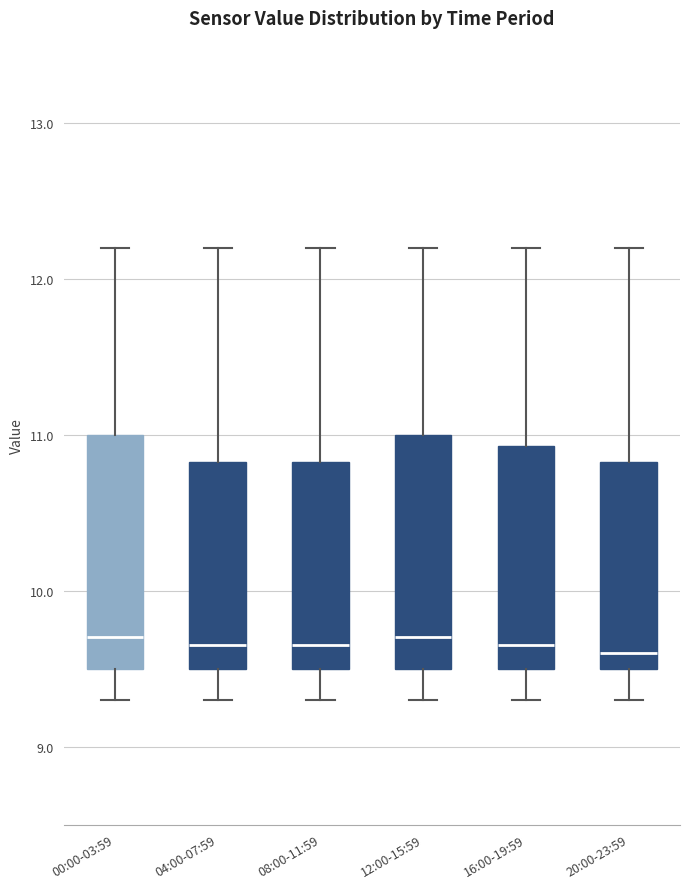

Reading left to right, read every box against the y-axis: the position of its median line, the range the box covers, and the ends of its whiskers. The values are not printed on the chart, so give them approximately, as read against the axis.

00:00-03:59: median 9.7, box 9.5 to 11.0, whiskers 9.3 to 12.2
04:00-07:59: median 9.7, box 9.5 to 10.8, whiskers 9.3 to 12.2
08:00-11:59: median 9.7, box 9.5 to 10.8, whiskers 9.3 to 12.2
12:00-15:59: median 9.7, box 9.5 to 11.0, whiskers 9.3 to 12.2
16:00-19:59: median 9.7, box 9.5 to 10.9, whiskers 9.3 to 12.2
20:00-23:59: median 9.6, box 9.5 to 10.8, whiskers 9.3 to 12.2